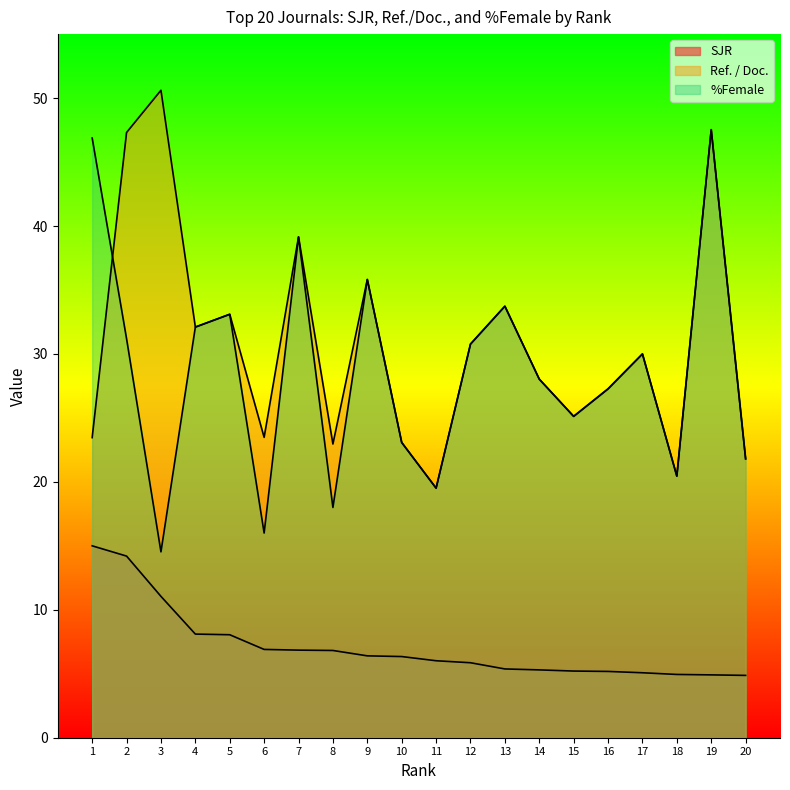

Which label corresponds to the largest value in the chart?

3